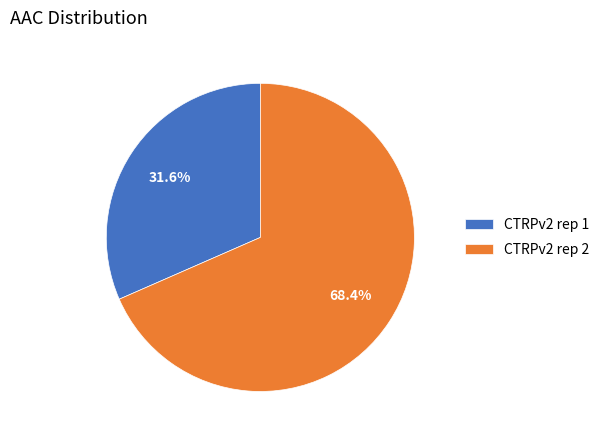

Which category has the biggest portion of the pie?

CTRPv2 rep 2